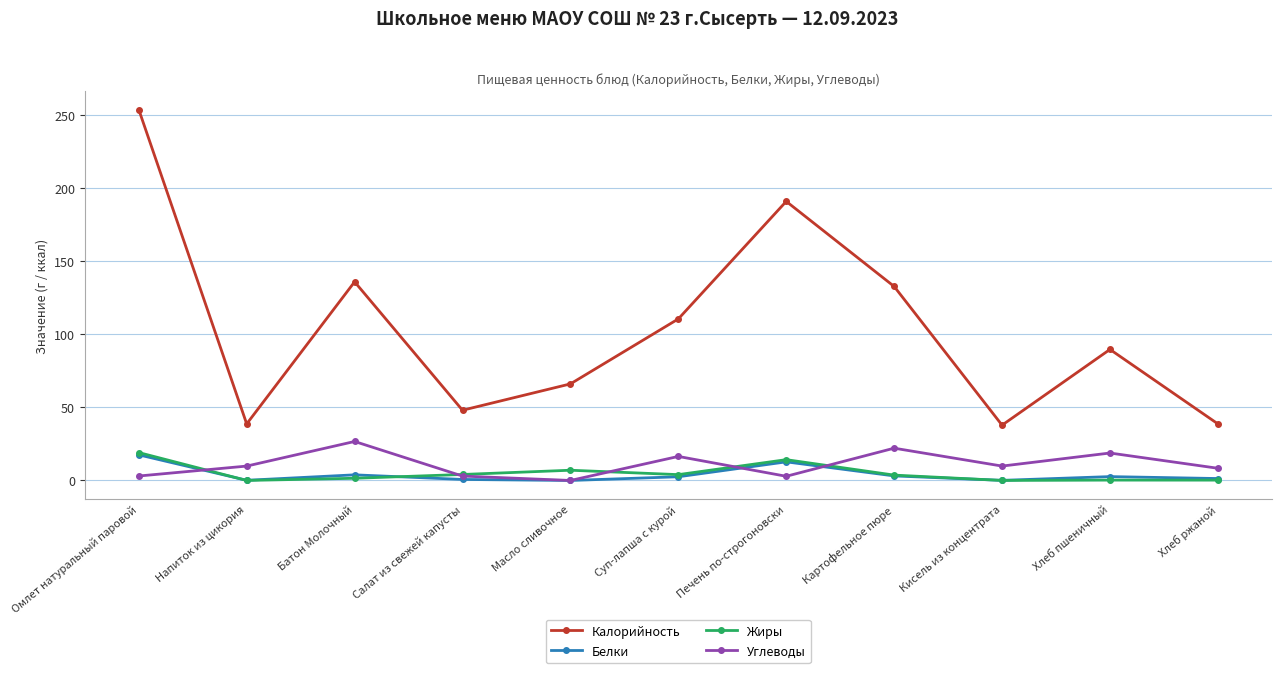

At which label is Калорийность closest to 145?

Батон Молочный